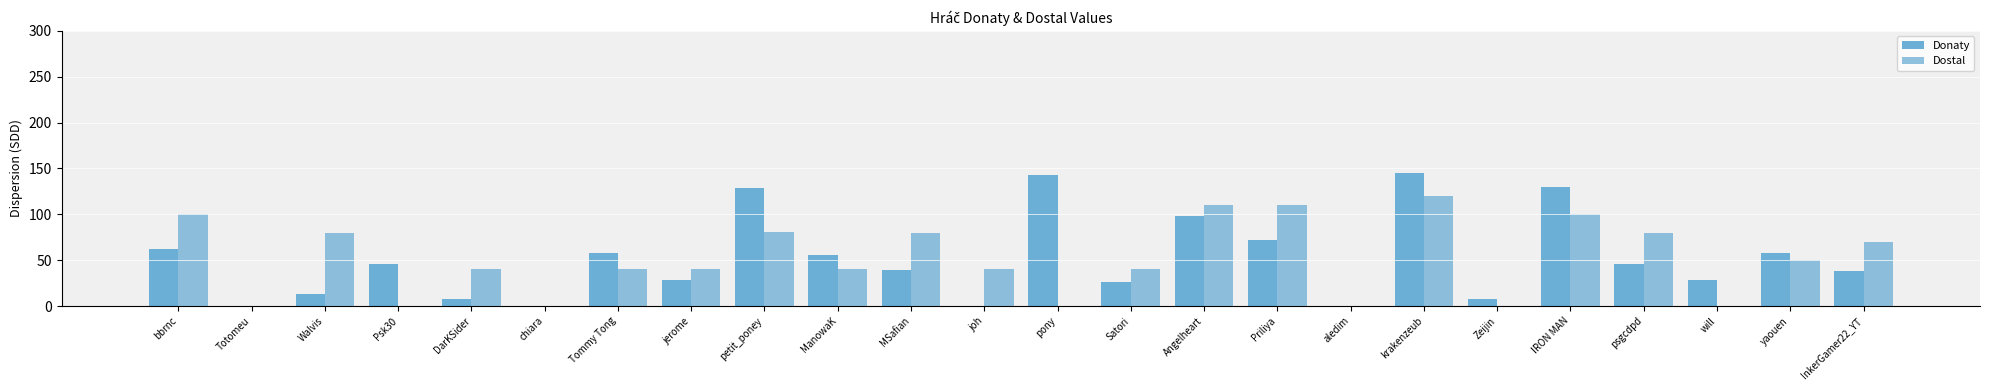

What is the value of the Dostal bar at the 15th from the left?

110